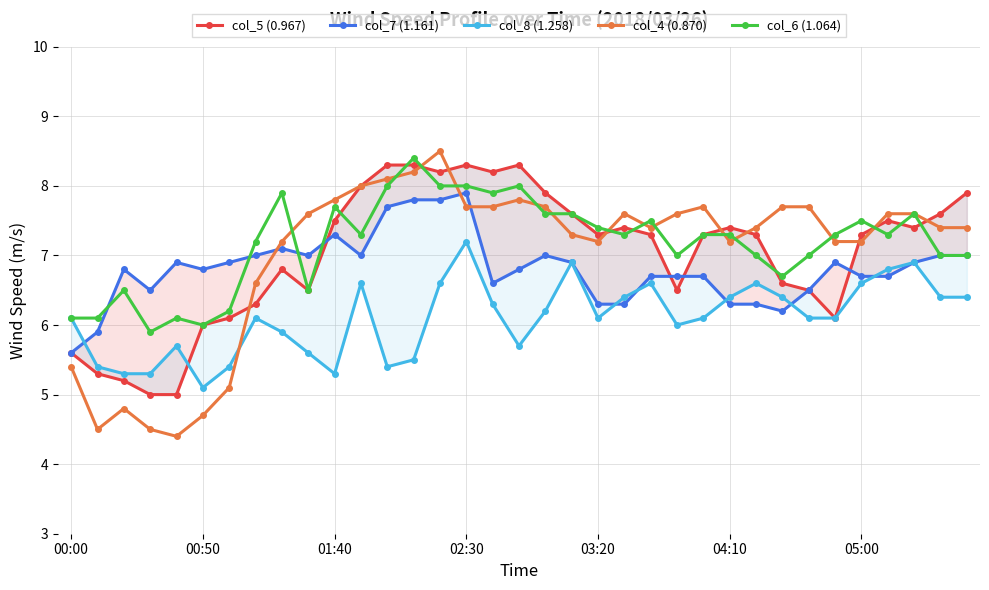

At which category is the sum across all series the highest?

14